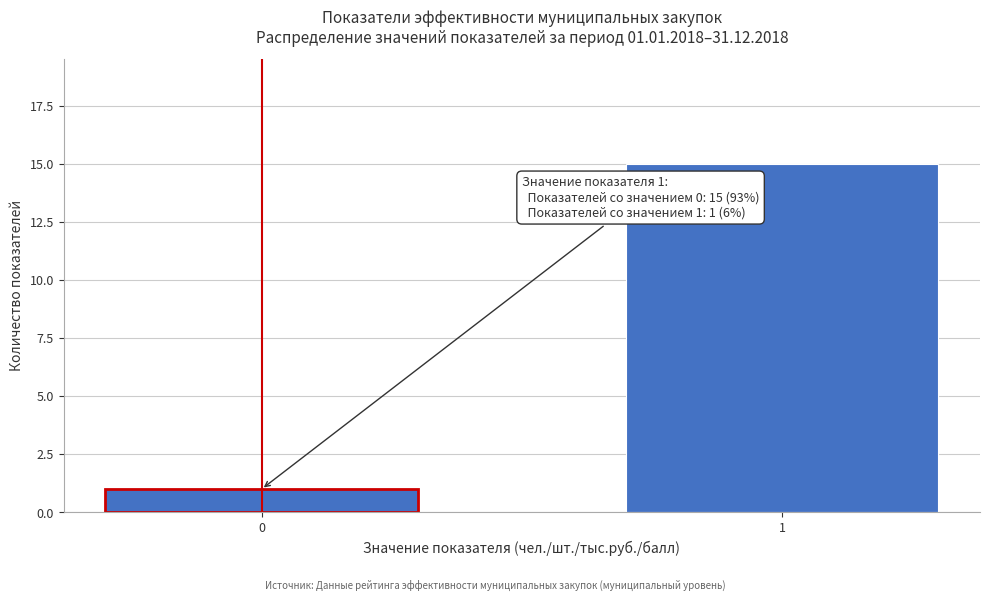

Reading left to right, extract all data points from this chart.

0=1	1=15